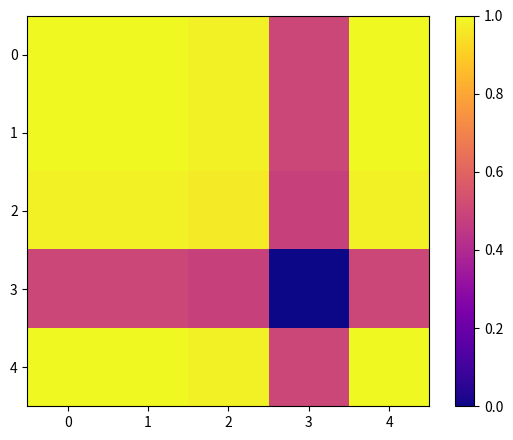

List the series in order of their peak value, lowest first.

3, 2, 0, 1, 4